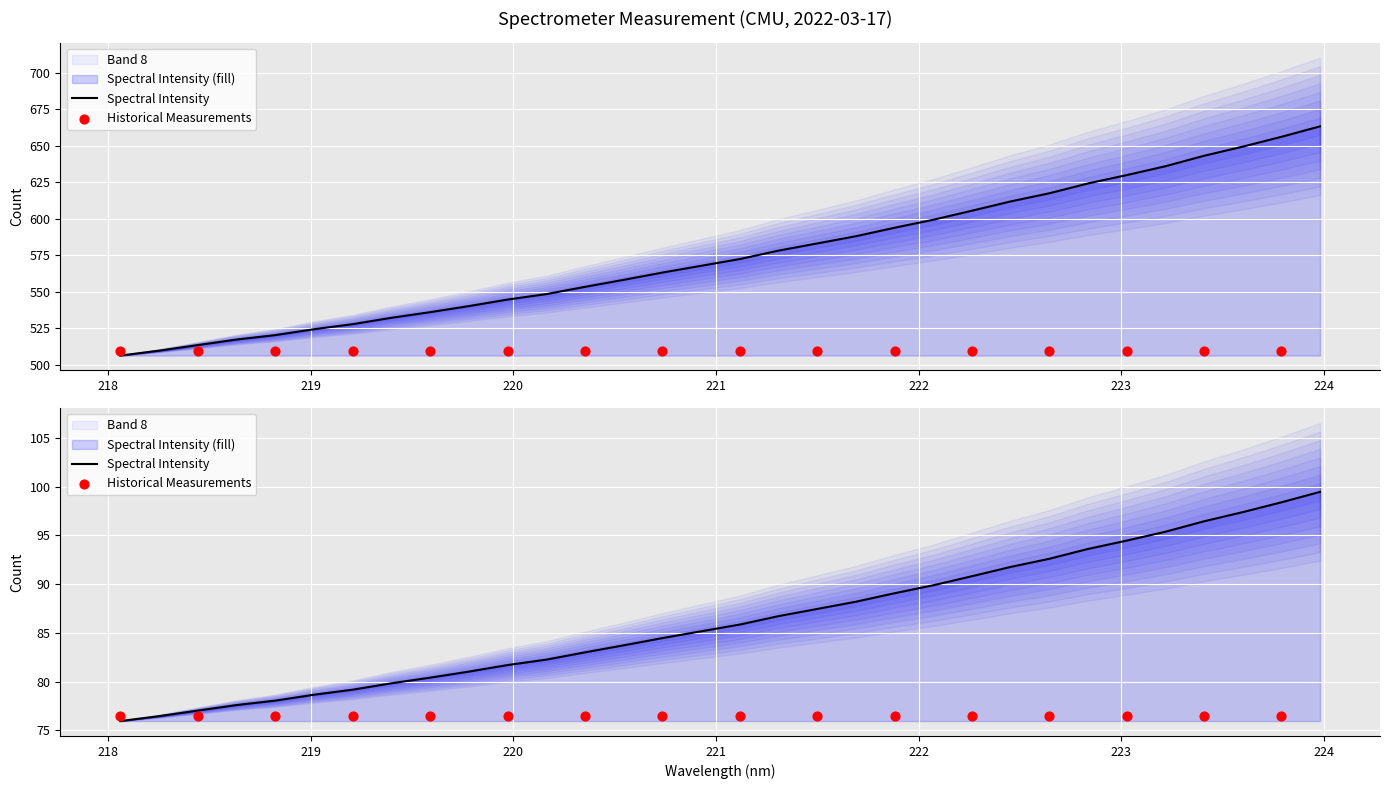

What is the change in value from 220.9264 to 223.0264?

+62.1